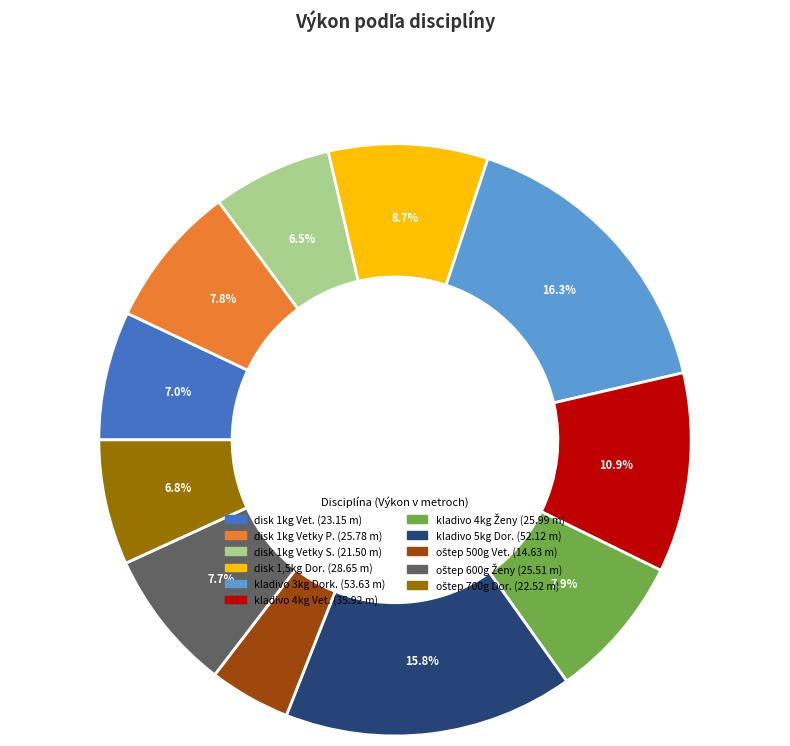

To the nearest percent, what is the average slice percentage?

9%